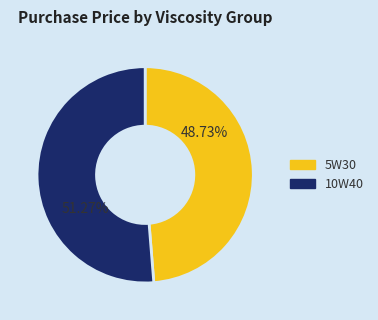

Is there a majority slice in this chart?

Yes